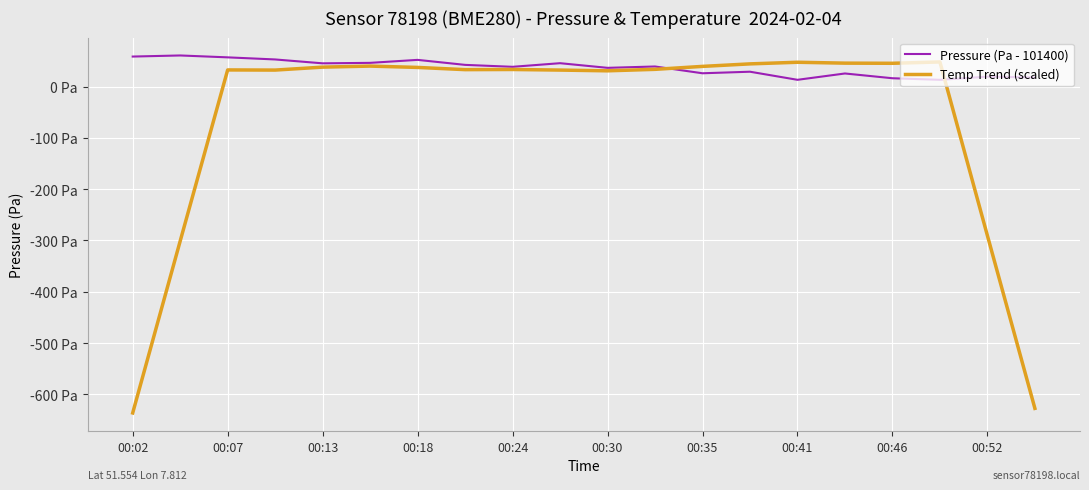

True or false: Temp Trend (scaled) and Pressure (Pa - 101400) cross at least once.

True